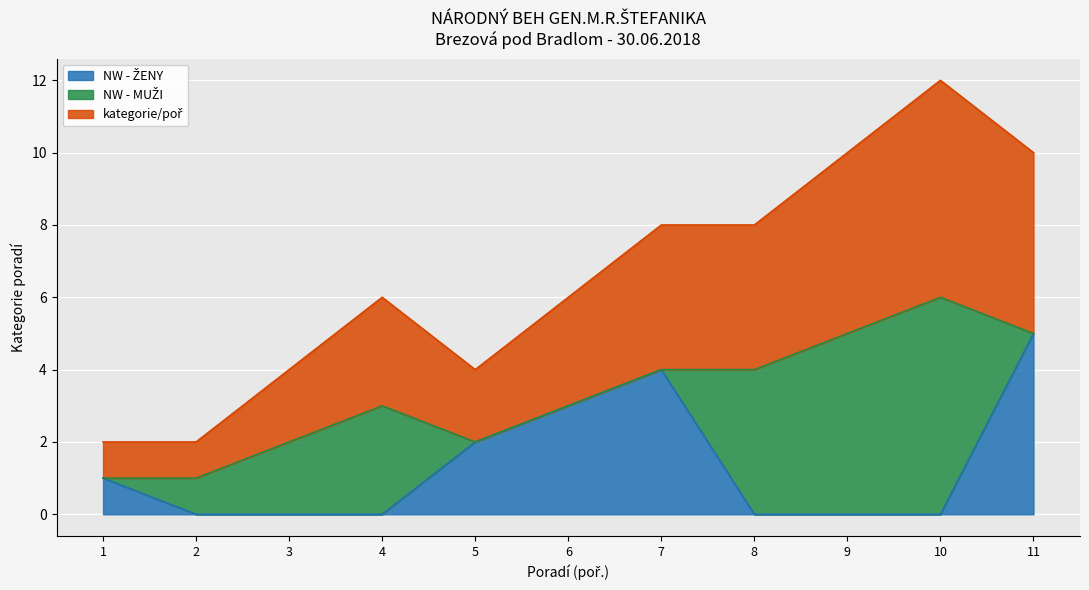

Is the value of kategorie/poř at 5 greater than the value of NW - ŽENY at 7?

No